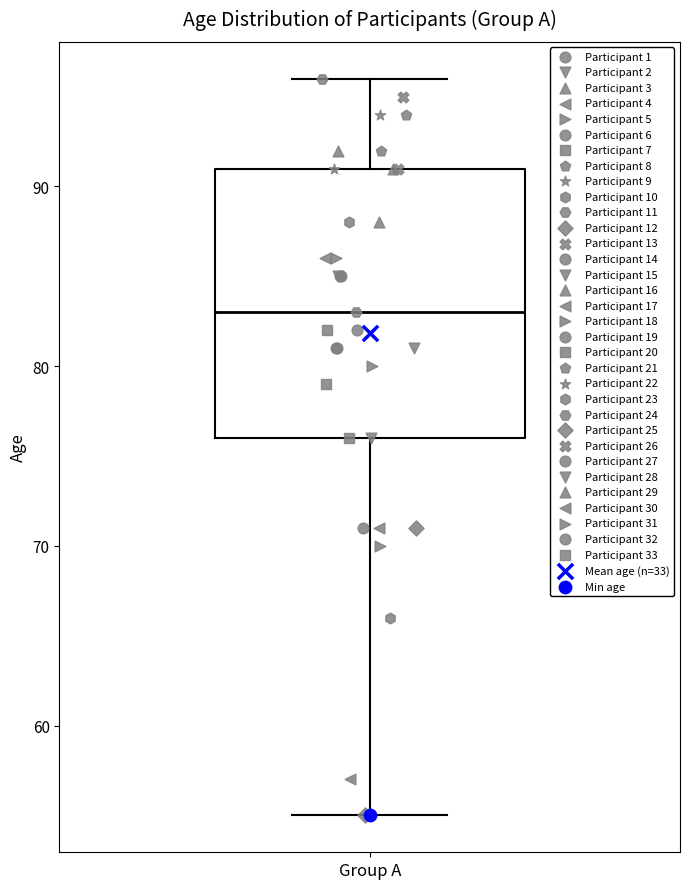

Where does the lower whisker of the box for Group A end on the y-axis? The values are not printed on the chart, so give them approximately, as read against the axis.

55